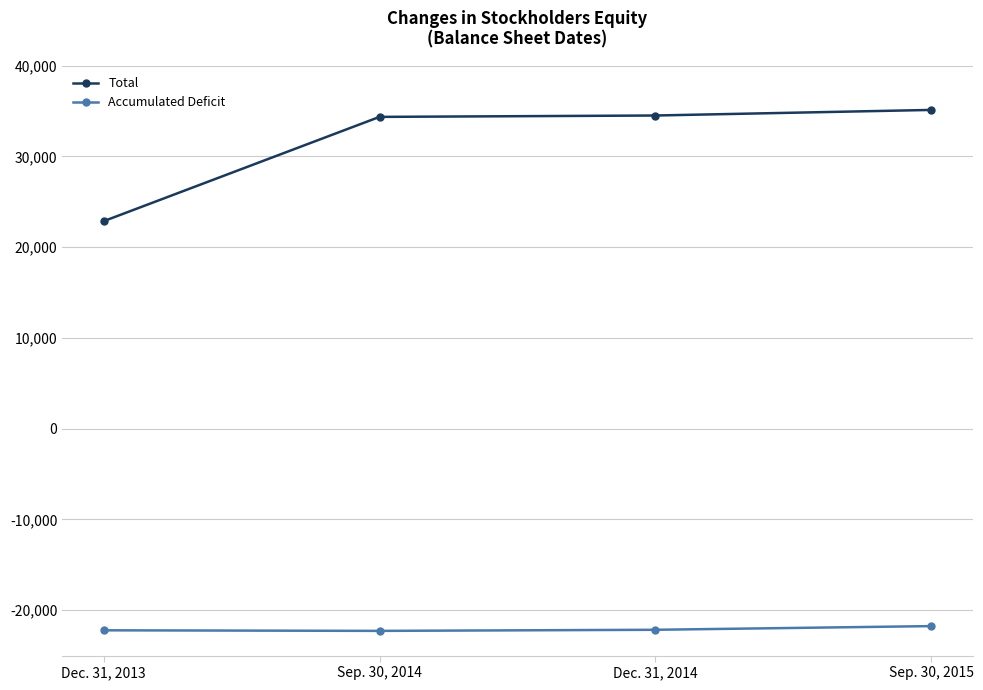

What is the value of the Total point at the 2nd from the left?

34357